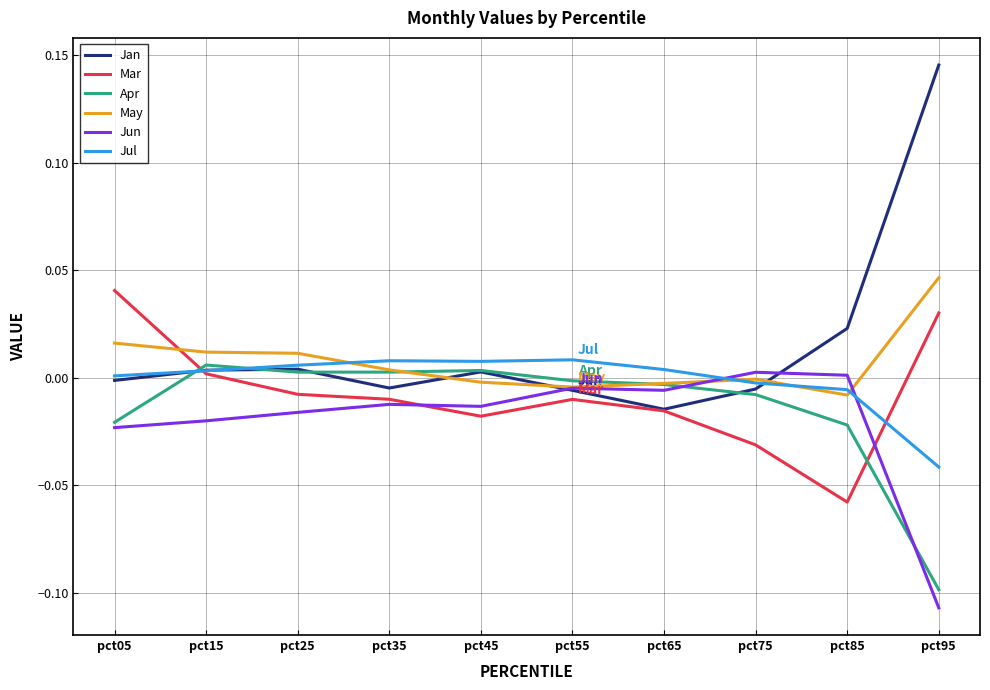

Which series ends up on top after the final intersection of Jun and Jul?

Jul